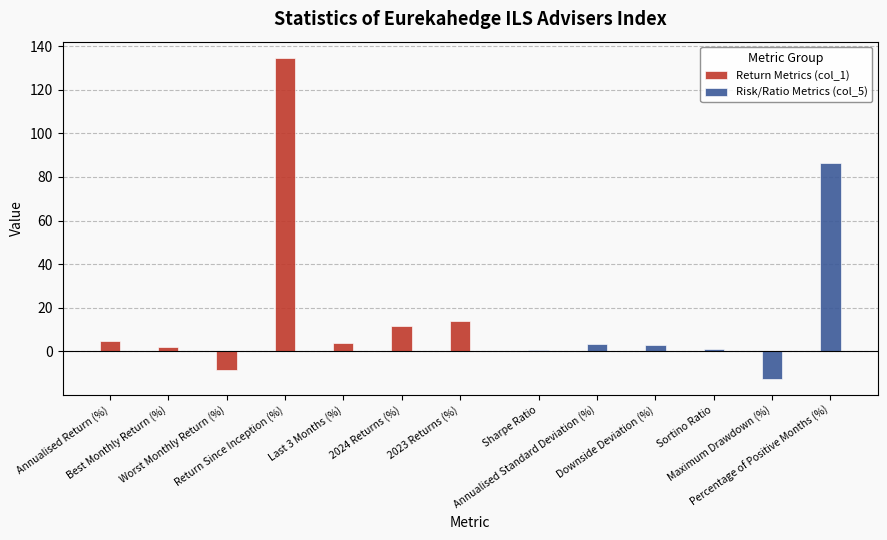

What is the maximum value for Return Metrics (col_1)?

134.6